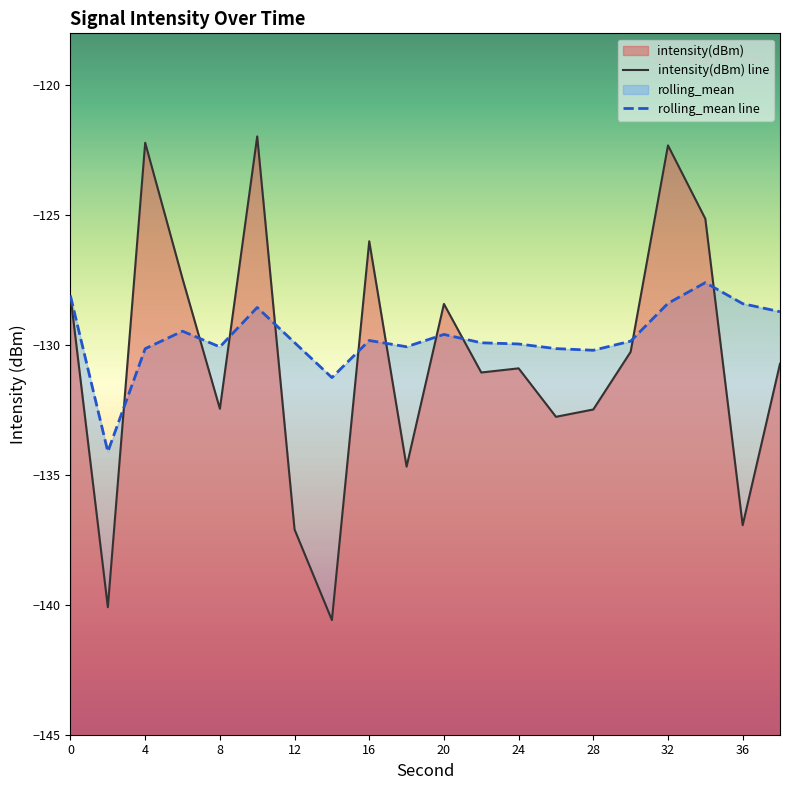

Which category has the highest value in the rolling_mean series?

34